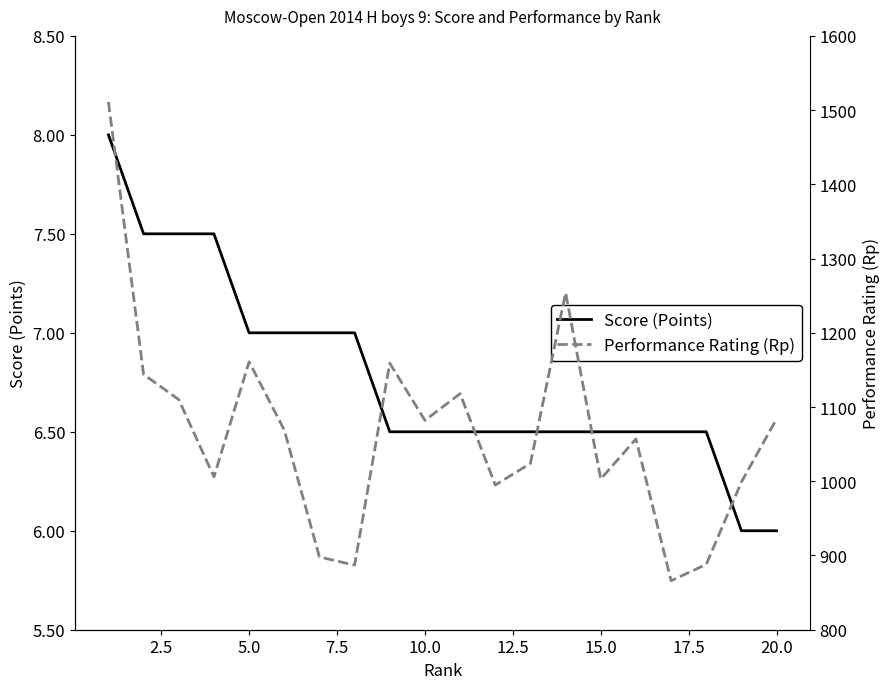

What is the value of the Score (Points) point at the 13th from the left?

6.5